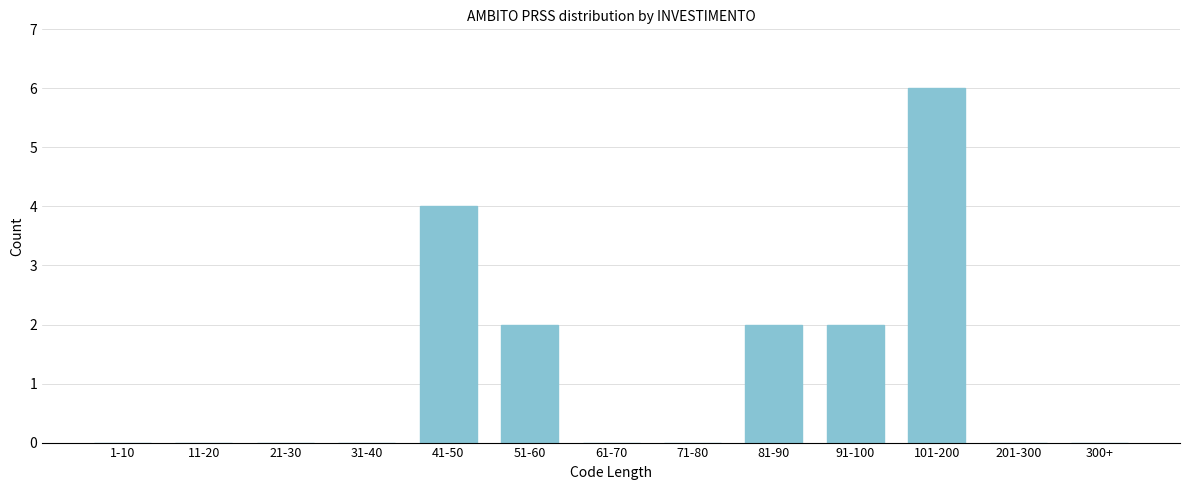

Reading left to right, what are all the values shown in this chart?

1-10=0	11-20=0	21-30=0	31-40=0	41-50=4	51-60=2	61-70=0	71-80=0	81-90=2	91-100=2	101-200=6	201-300=0	300+=0